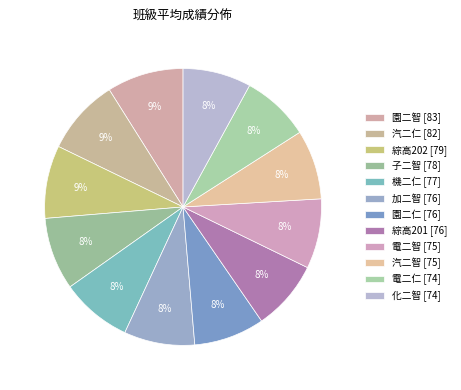

How many slices are in this pie chart?

12